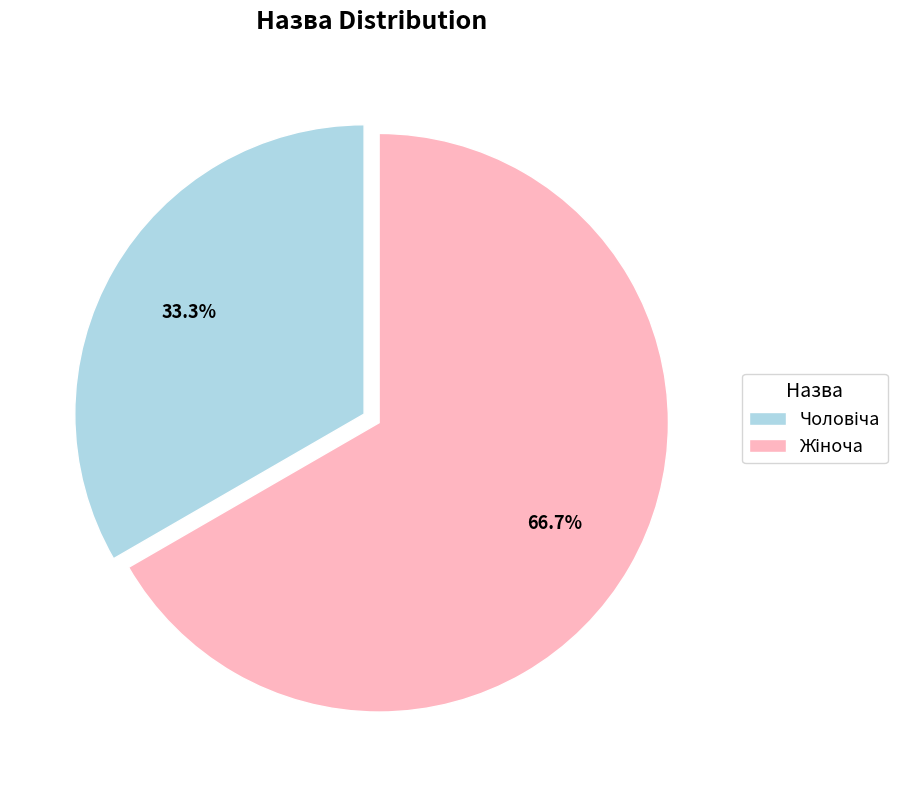

What percentage is the Чоловіча slice, to the nearest percent?

33%